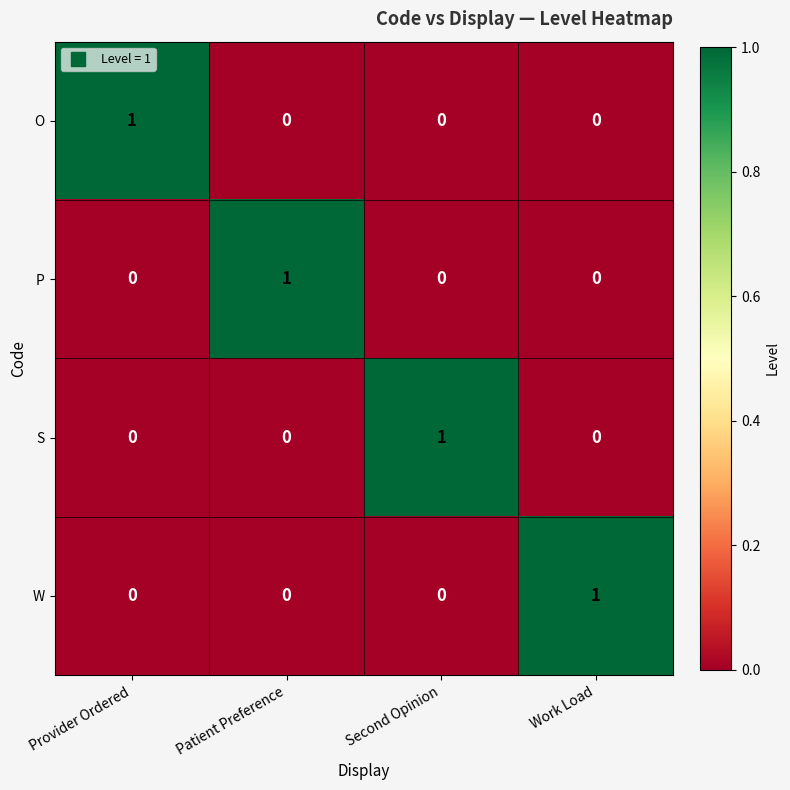

At how many categories does at least one series exceed 0?

4